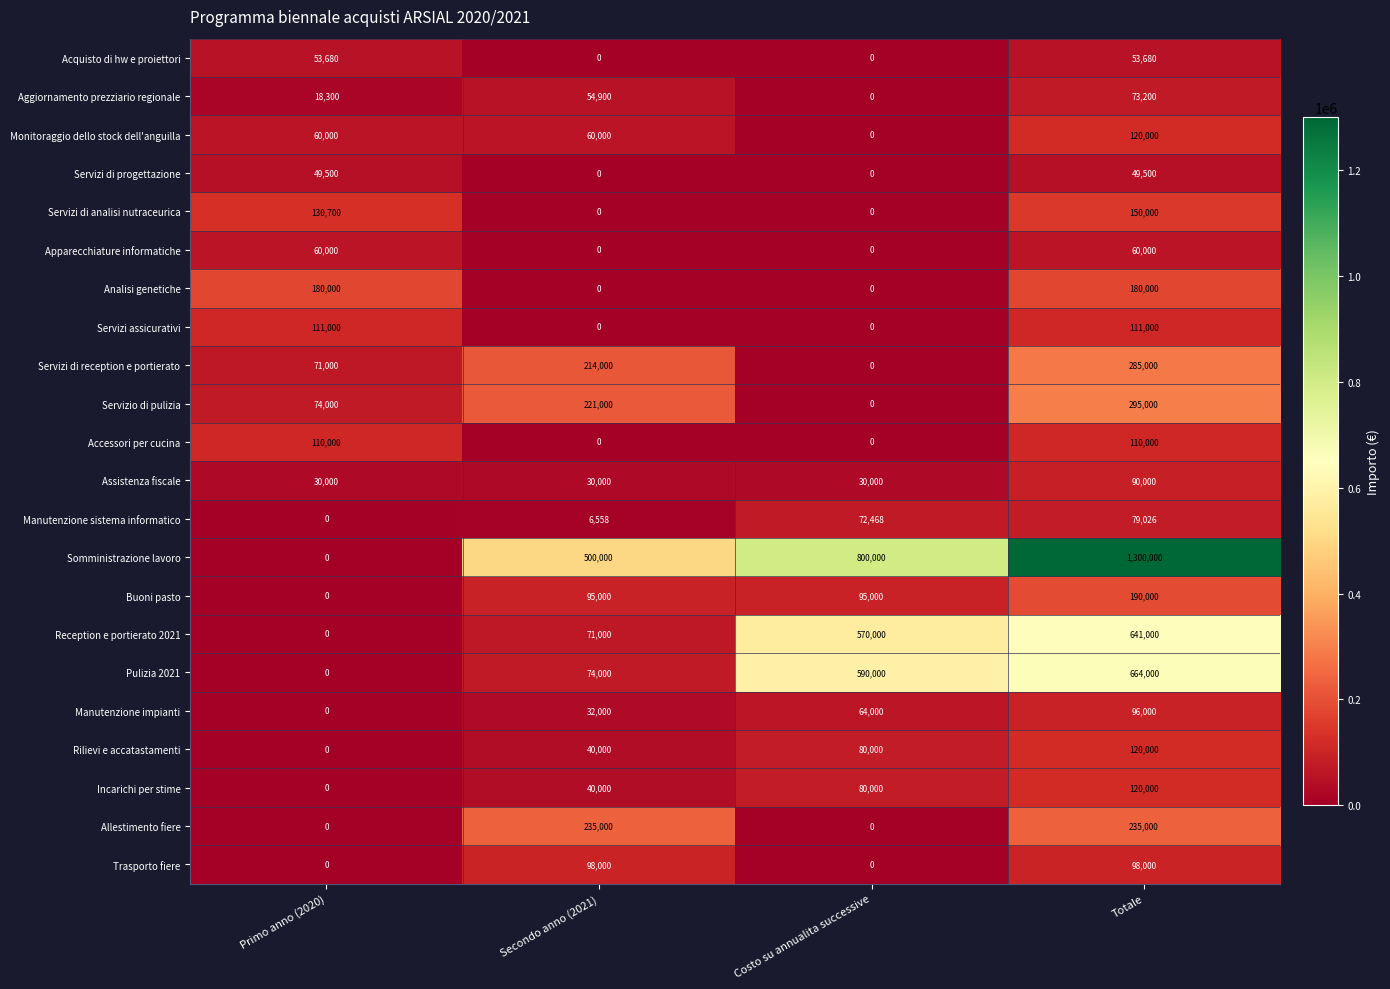

Between Secondo anno (2021) and Costo su annualita successive, which series saw the biggest shift?

Pulizia 2021